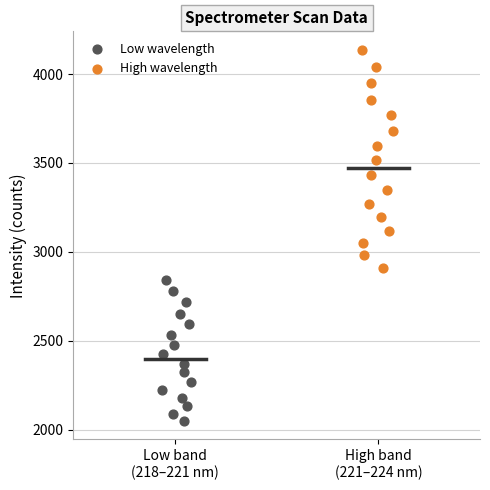

Which series reaches the maximum Y coordinate?

High wavelength